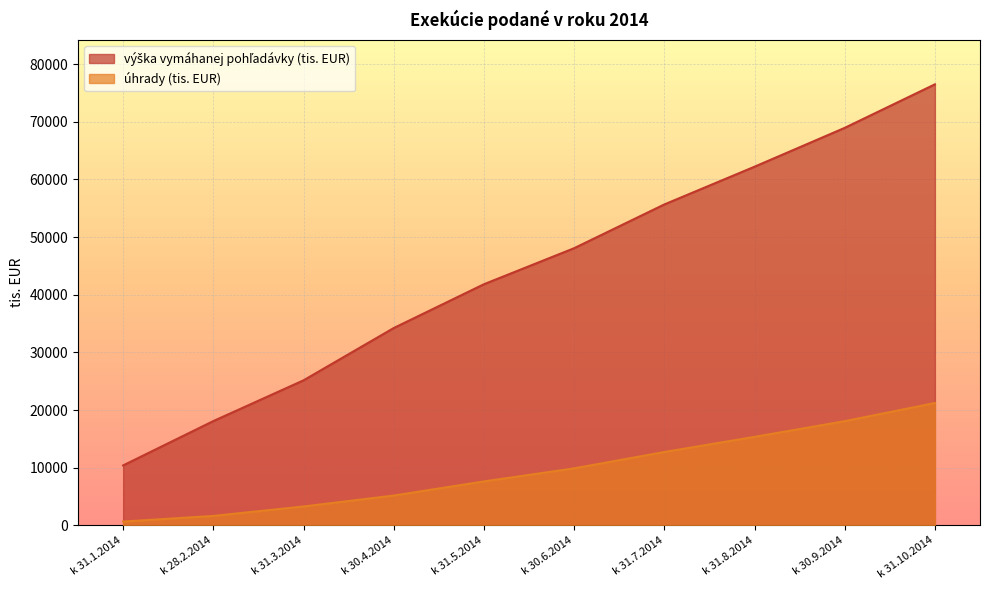

Where does the výška vymáhanej pohľadávky (tis. EUR) series first go above 48075?

k 30.6.2014